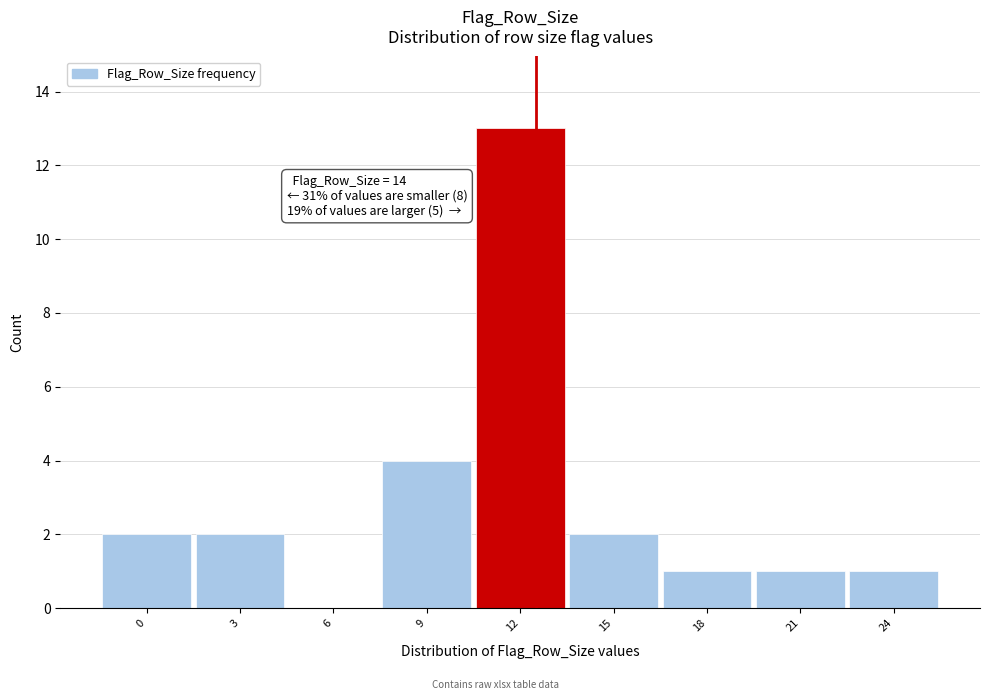

Reading left to right, transcribe all the data shown in this chart.

0=2	3=2	6=0	9=4	12=13	15=2	18=1	21=1	24=1